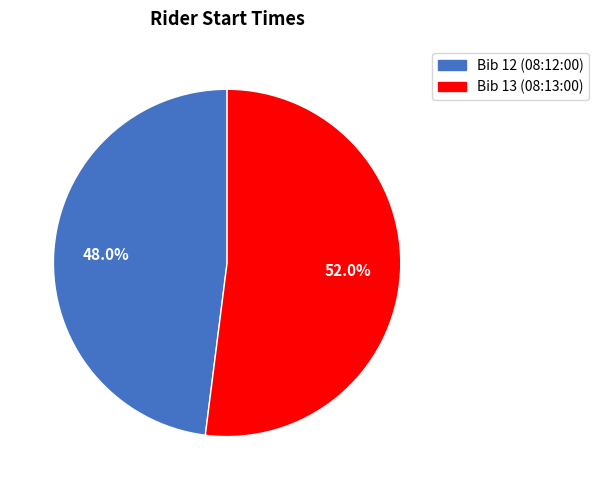

Does any single category account for the majority?

Yes